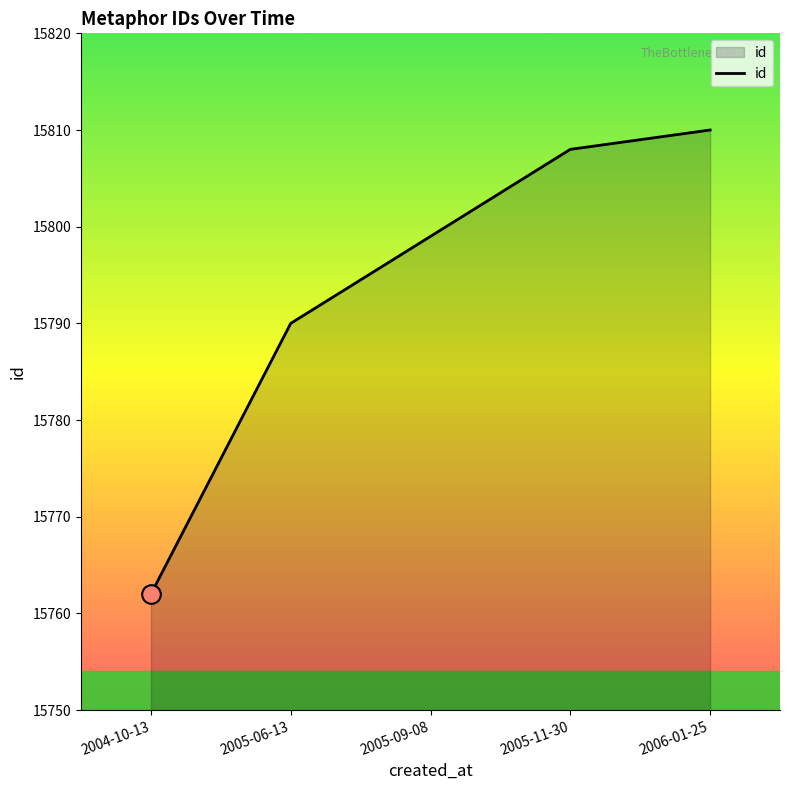

What is the change in value from 2005-09-08 to 2005-11-30?

+9